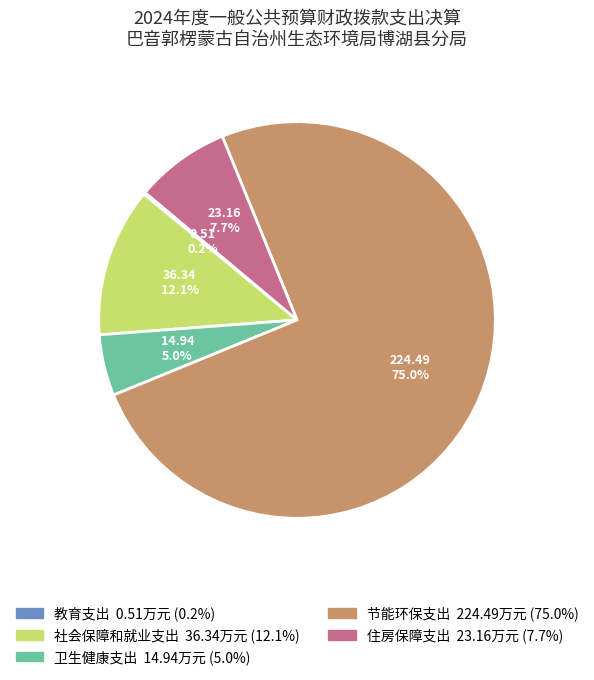

Which has a higher value, 卫生健康支出 or 住房保障支出?

住房保障支出